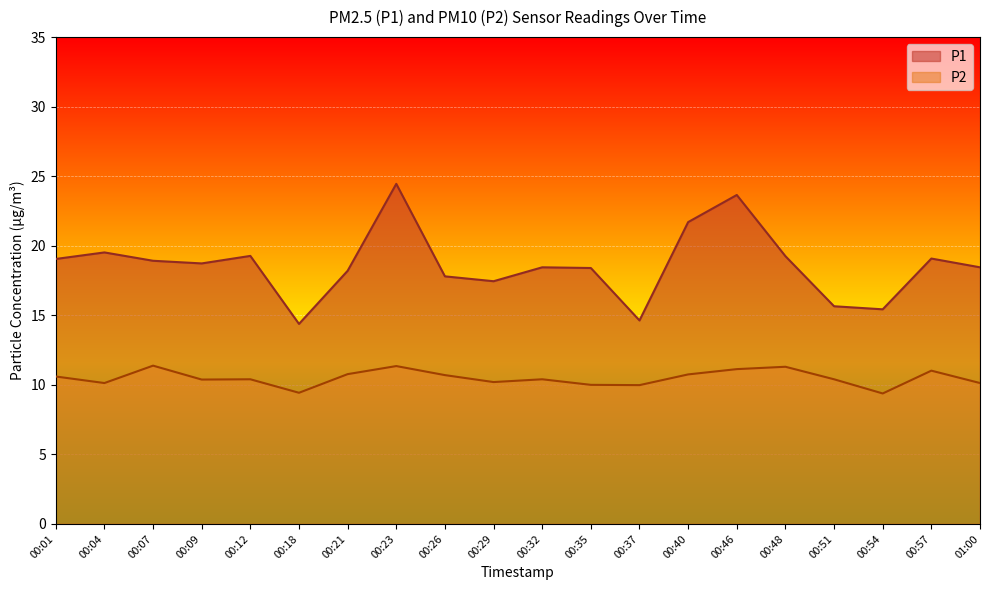

Count the number of categories in the chart.

20